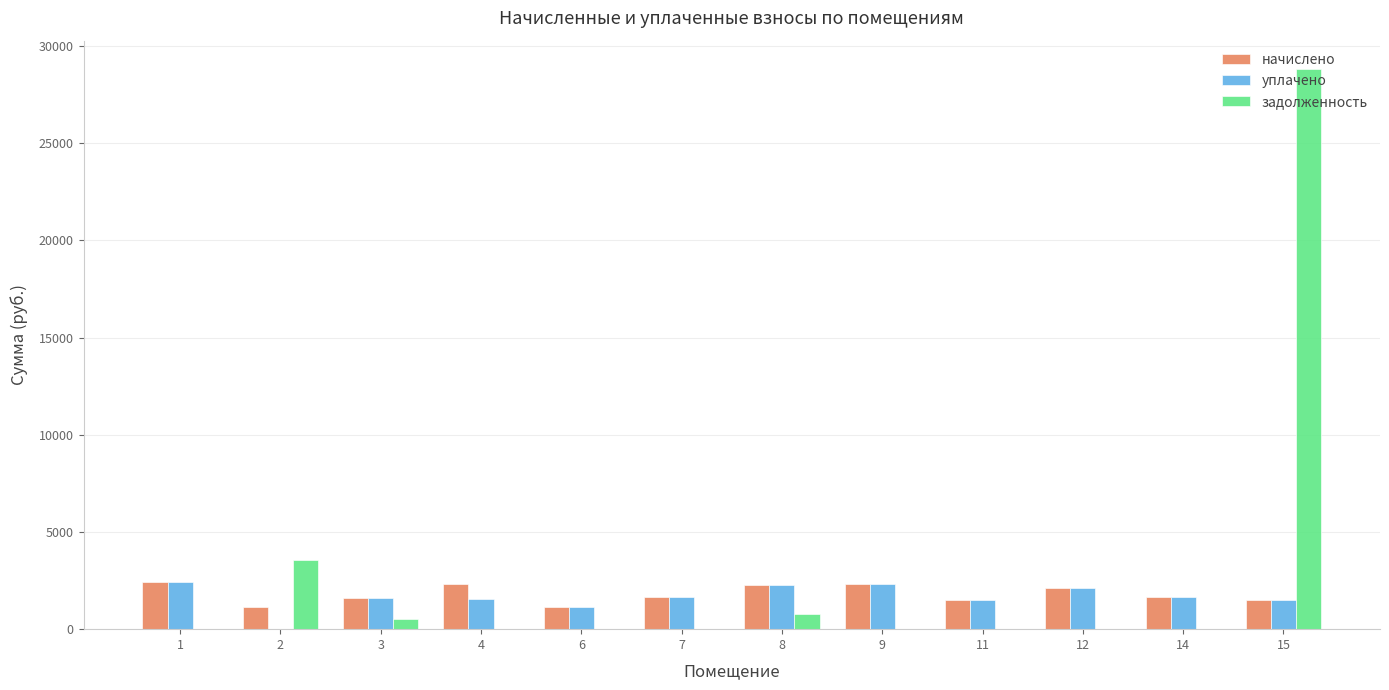

At which category is the sum across all series the highest?

15